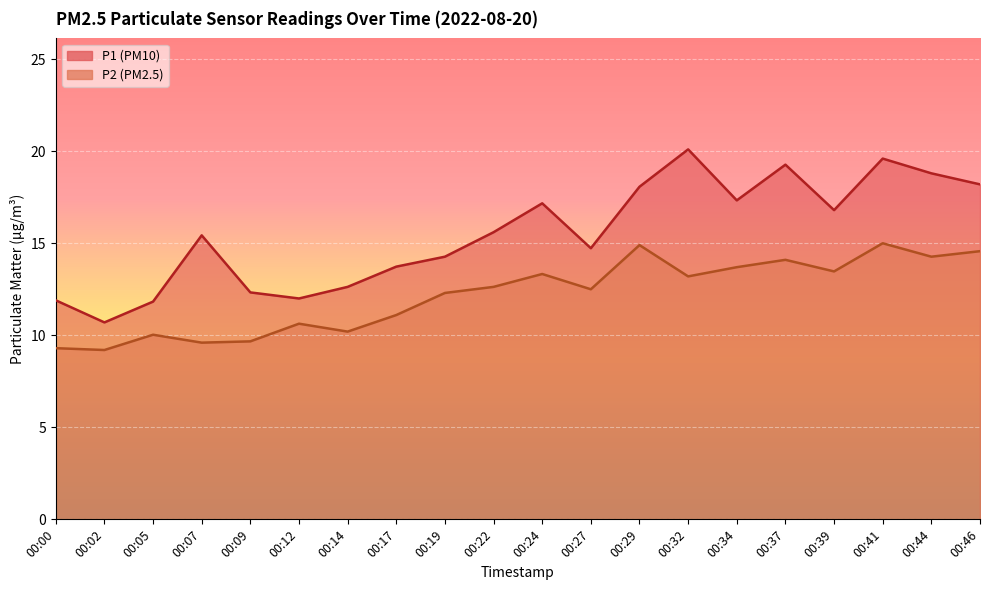

The P2 series shows 22.7 at 00:39. True or false?

False